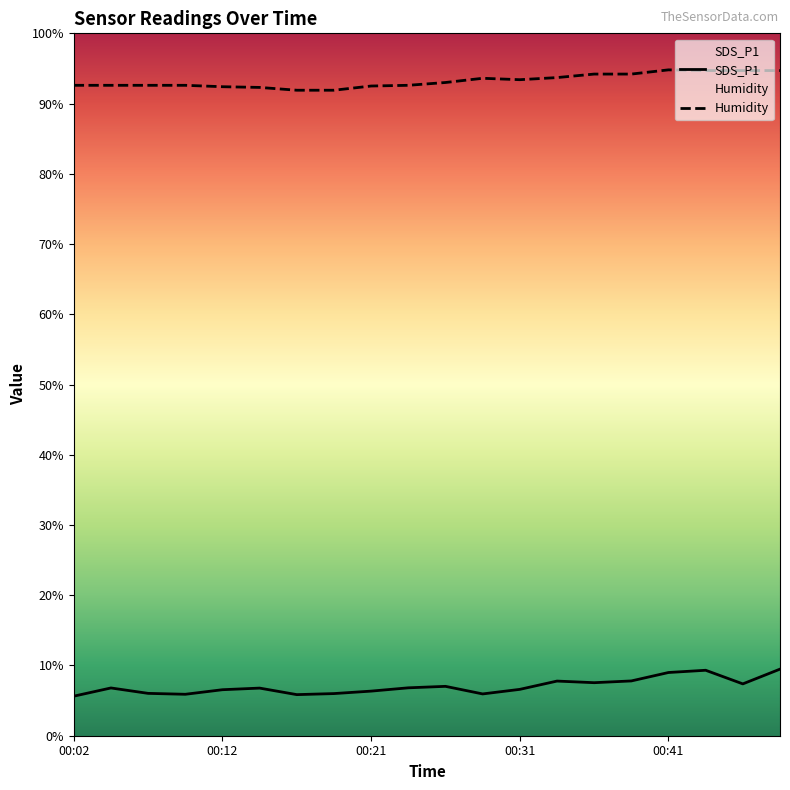

True or false: Humidity and SDS_P1 intersect in this chart.

False